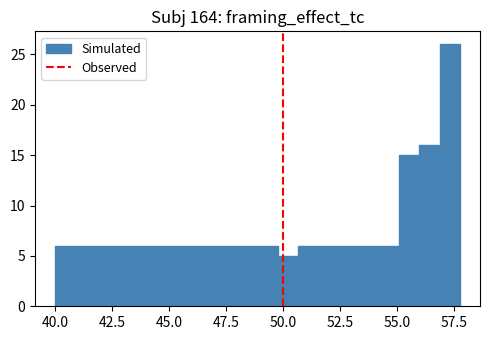

Around what value on the x-axis is the tallest bar? Give the approximate position of its centre, as read against the axis.

57.5